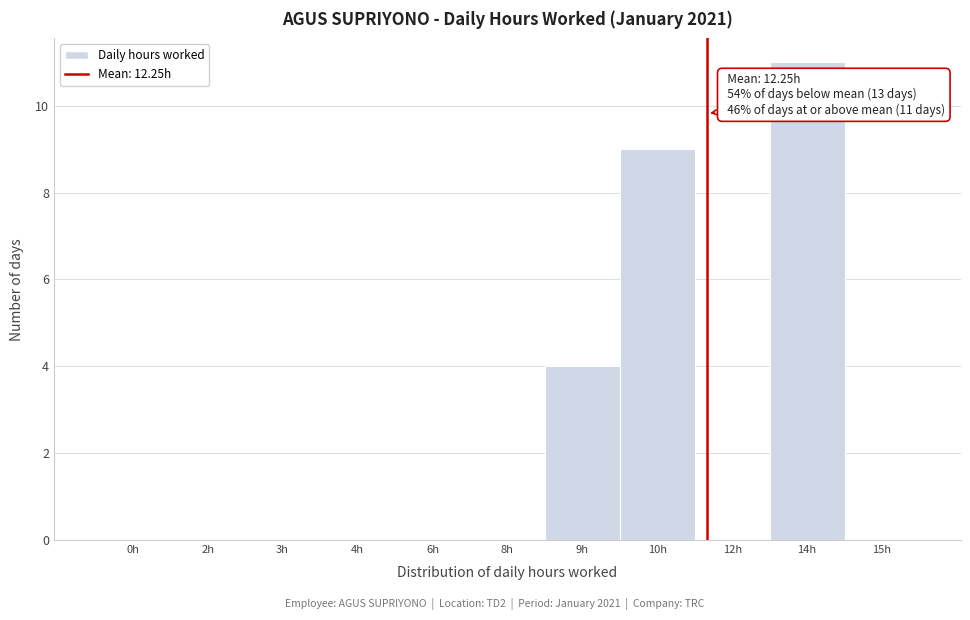

Reading right to left, list all the values displayed in this chart.

15h=0	14h=11	12h=0	10h=9	9h=4	8h=0	6h=0	4h=0	3h=0	2h=0	0h=0